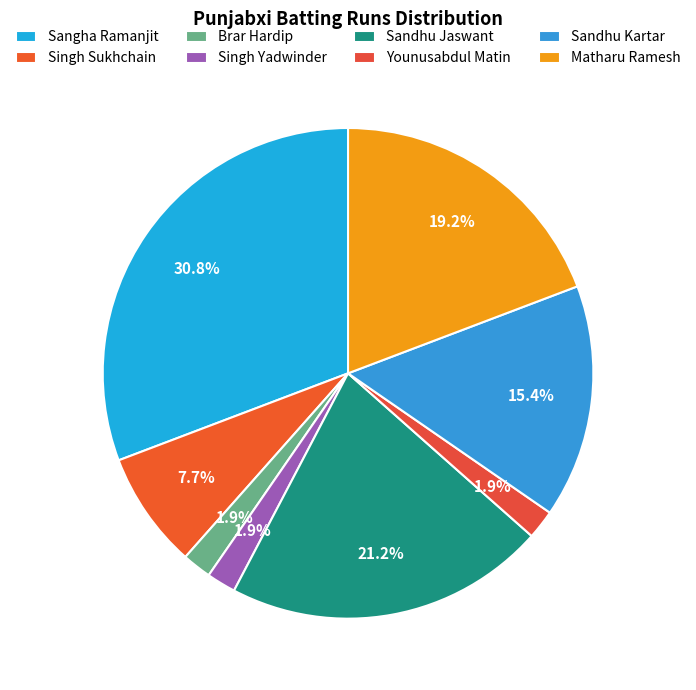

Count the number of slices in the pie.

8